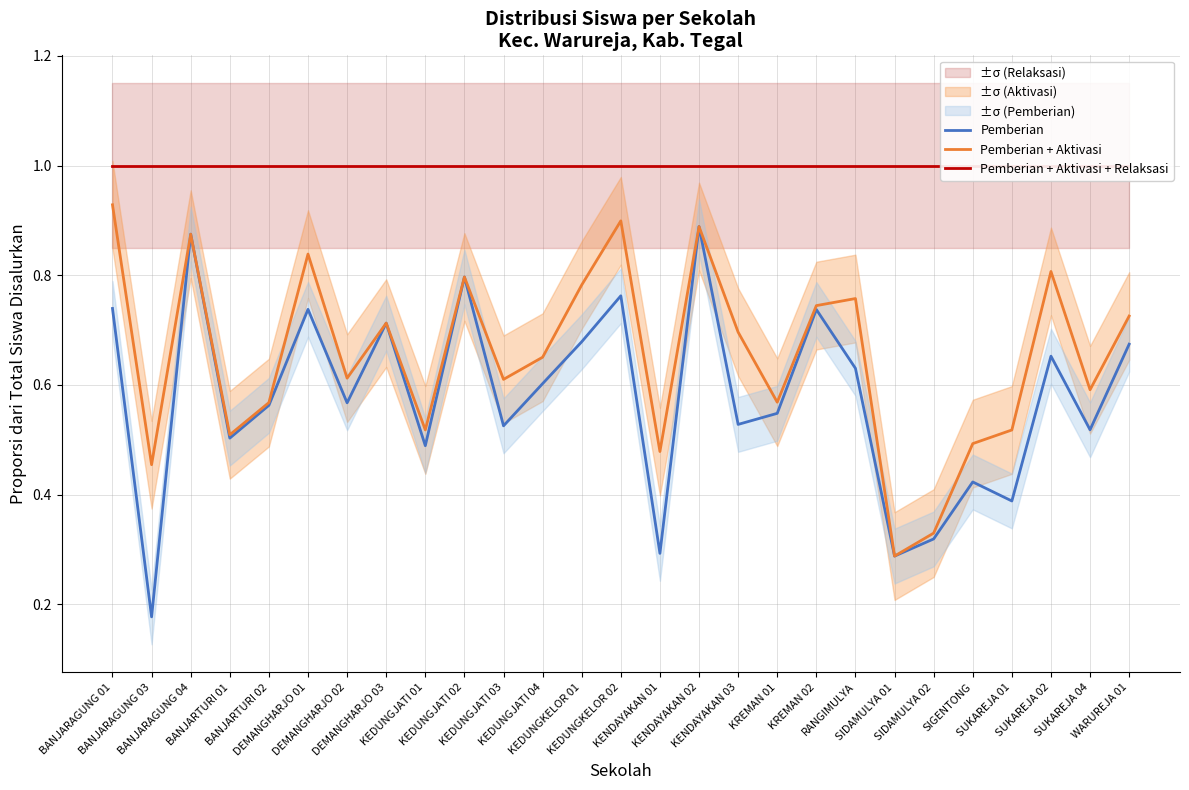

What is the label of the 8th point from the right?

RANGIMULYA